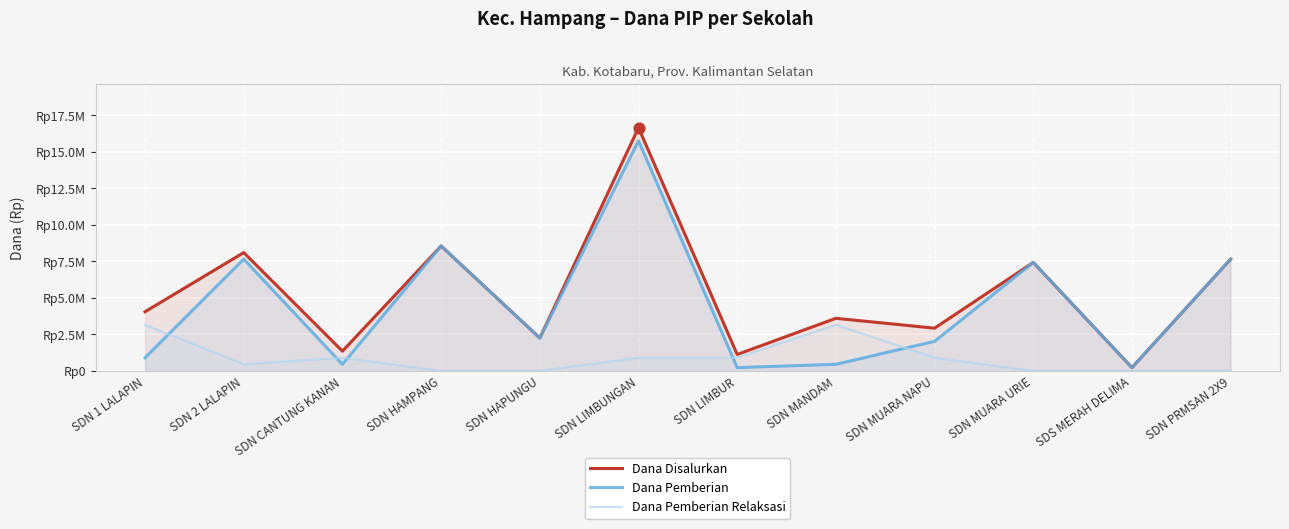

At how many categories does at least one series exceed 14124480?

1